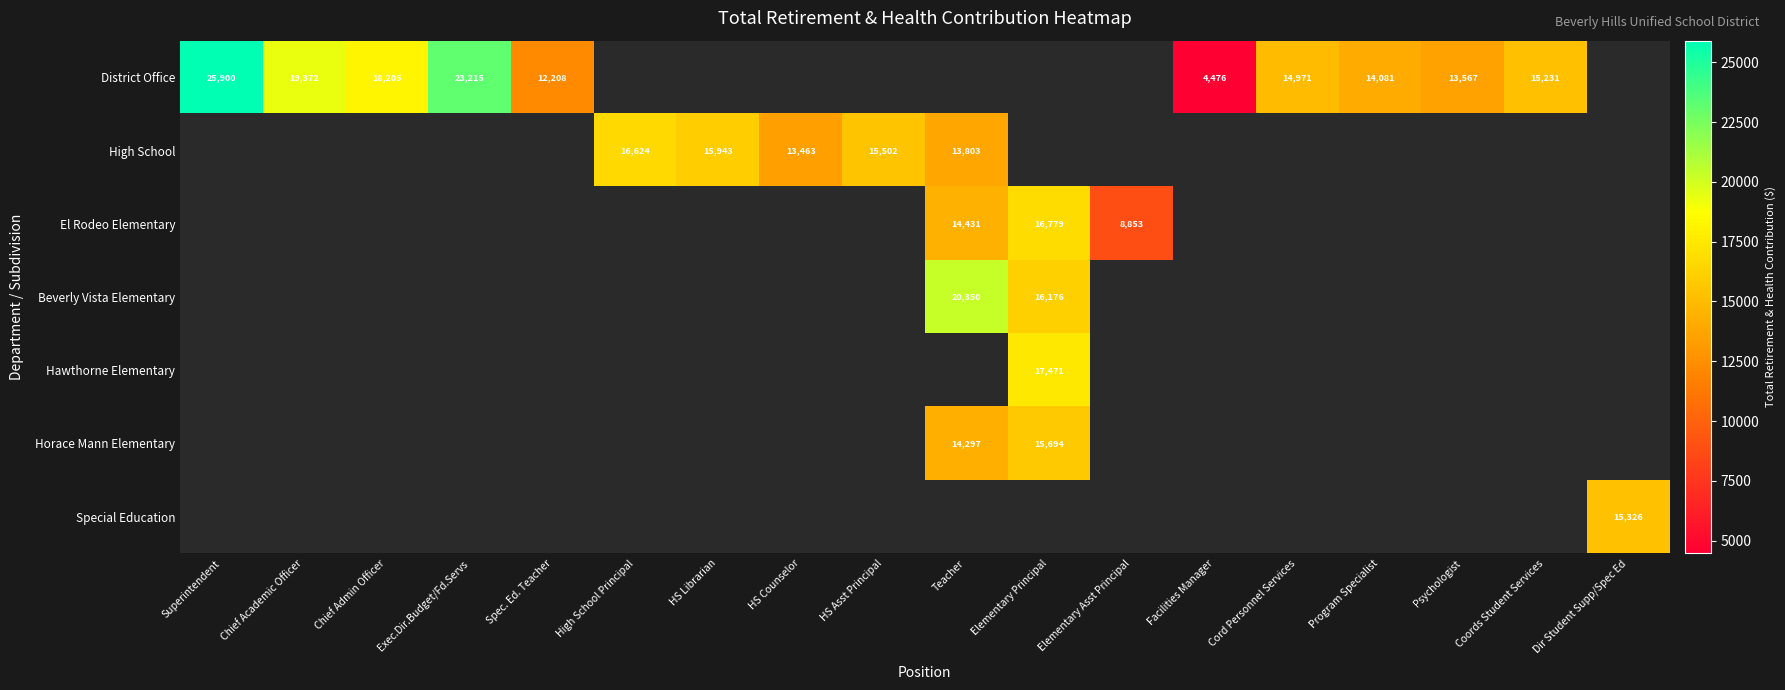

True or false: District Office has a value of 13567 at Psychologist.

True